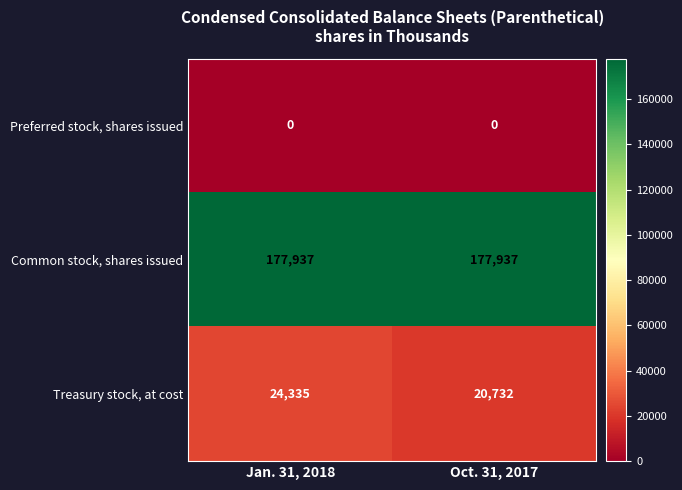

What is the sum of the Treasury stock, at cost values at Oct. 31, 2017 and Jan. 31, 2018?

45067